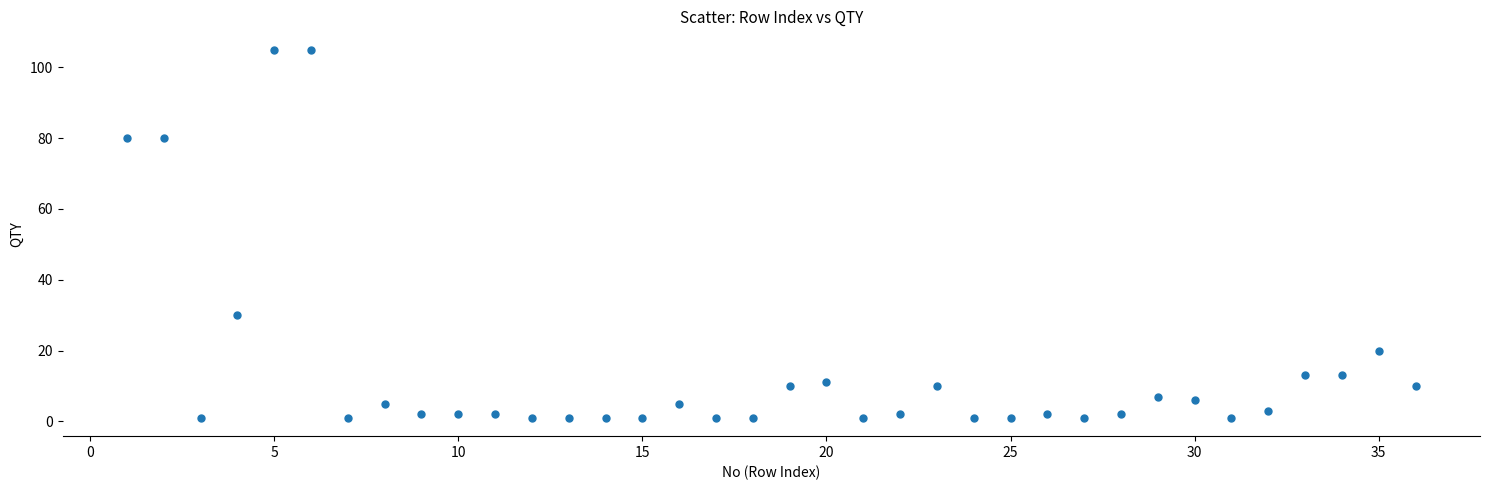

What is the range of X values (max minus min)?

35